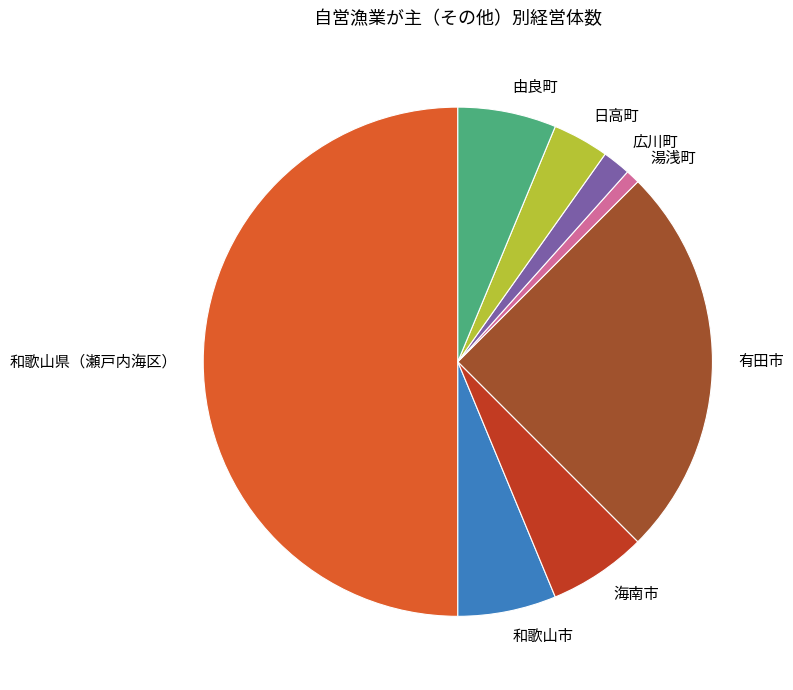

The 和歌山県（瀬戸内海区） slice represents 50% of the pie. True or false?

True